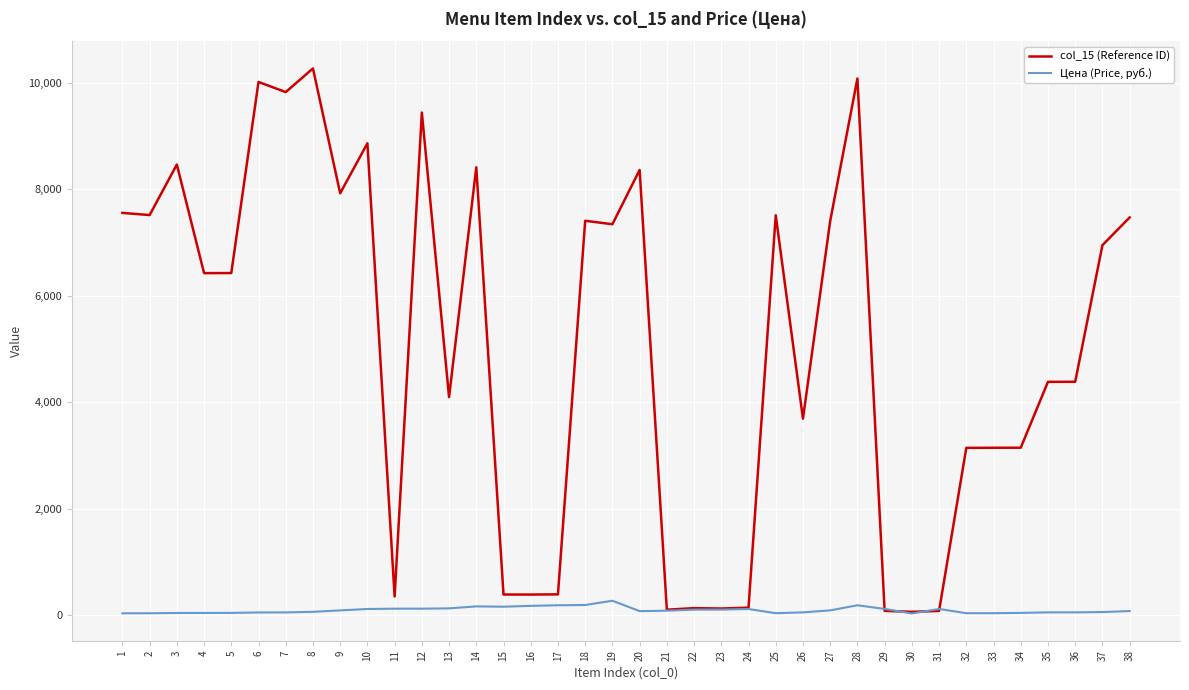

Which series has the largest total across all categories?

col_15 (Reference ID)